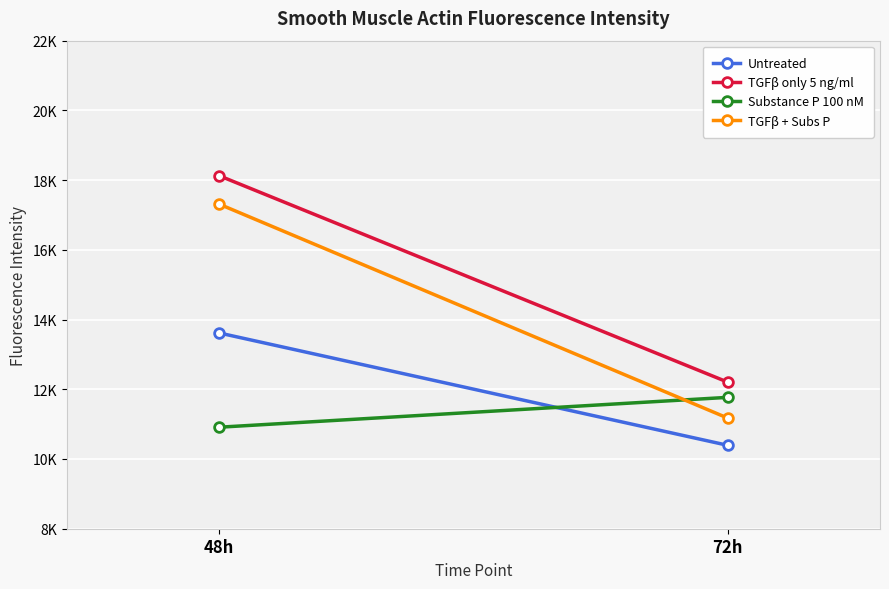

List the labels in order of Untreated value, largest first.

48h, 72h